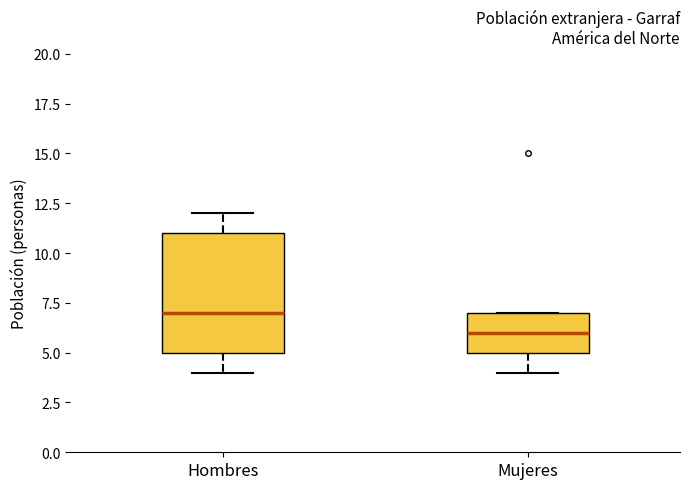

Reading left to right, transcribe this box plot: for each box, give where its median line is, the range the box spans, and where its two whiskers end, as read against the y-axis. The values are not printed on the chart, so give them approximately, as read against the axis.

Hombres: median 7, box 5 to 11, whiskers 4 to 12
Mujeres: median 6, box 5 to 7, whiskers 4 to 7